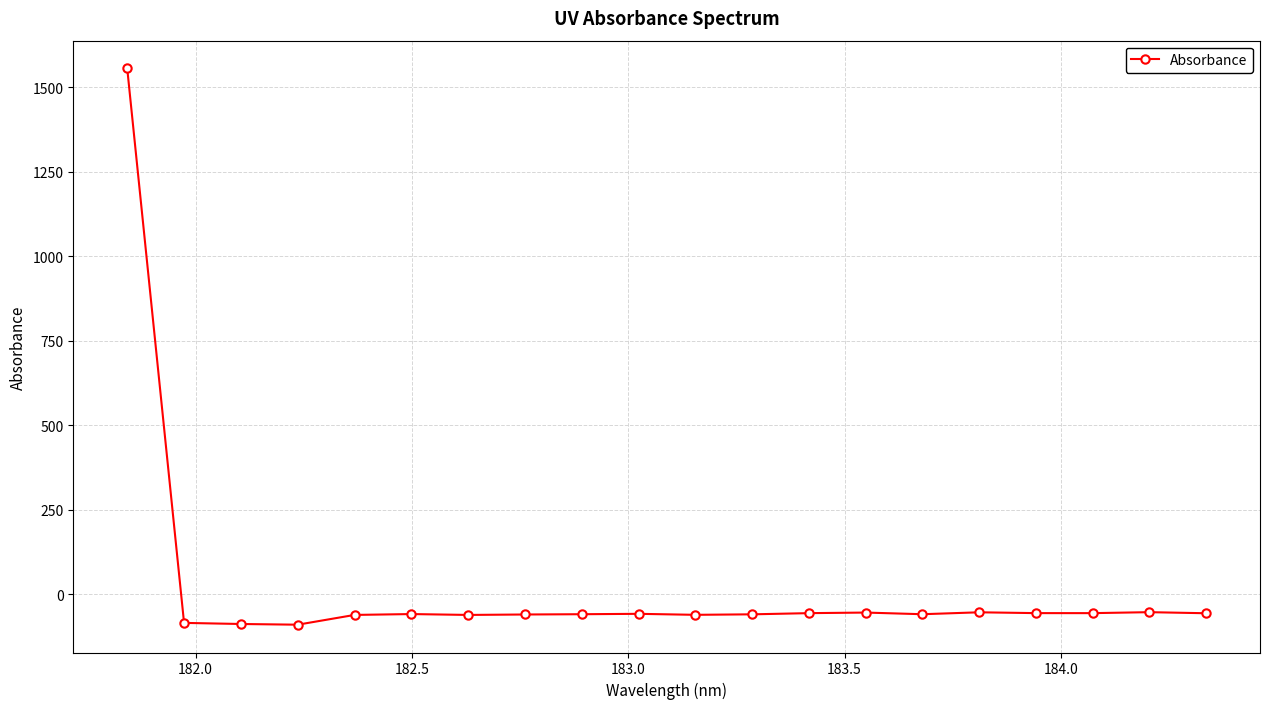

What is the difference between the second highest and minimum values?

37.1